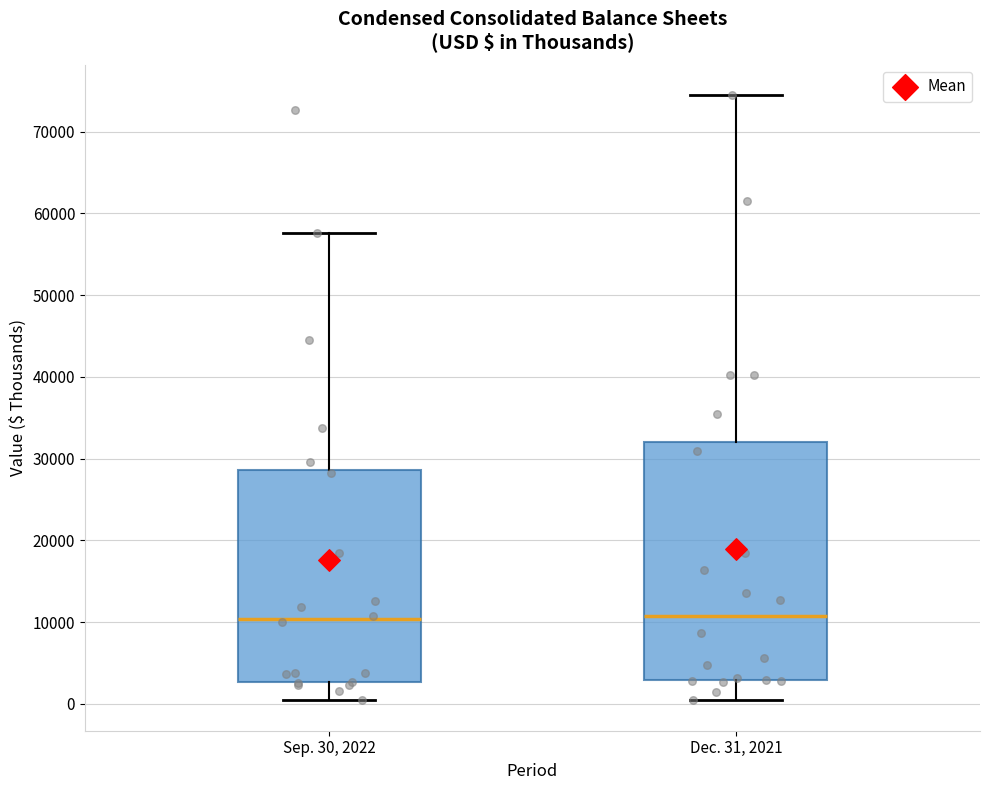

Reading left to right, transcribe this box plot: for each box, give where its median line is, the range the box spans, and where its two whiskers end, as read against the y-axis. The values are not printed on the chart, so give them approximately, as read against the axis.

Sep. 30, 2022: median 10000, box 3000 to 29000, whiskers 0 to 58000
Dec. 31, 2021: median 11000, box 3000 to 32000, whiskers 1000 to 74000